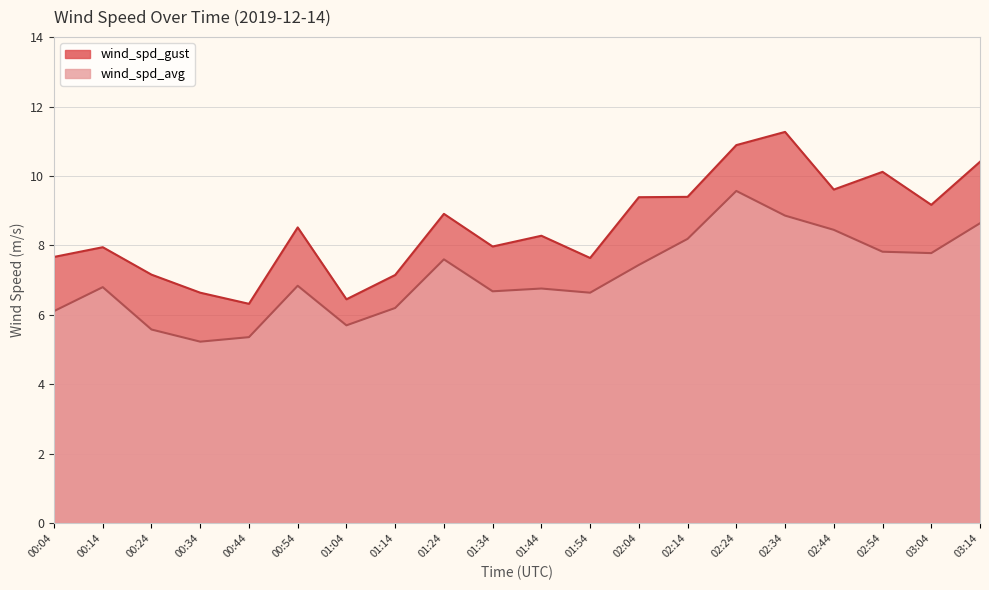

True or false: wind_spd_avg and wind_spd_gust intersect in this chart.

False